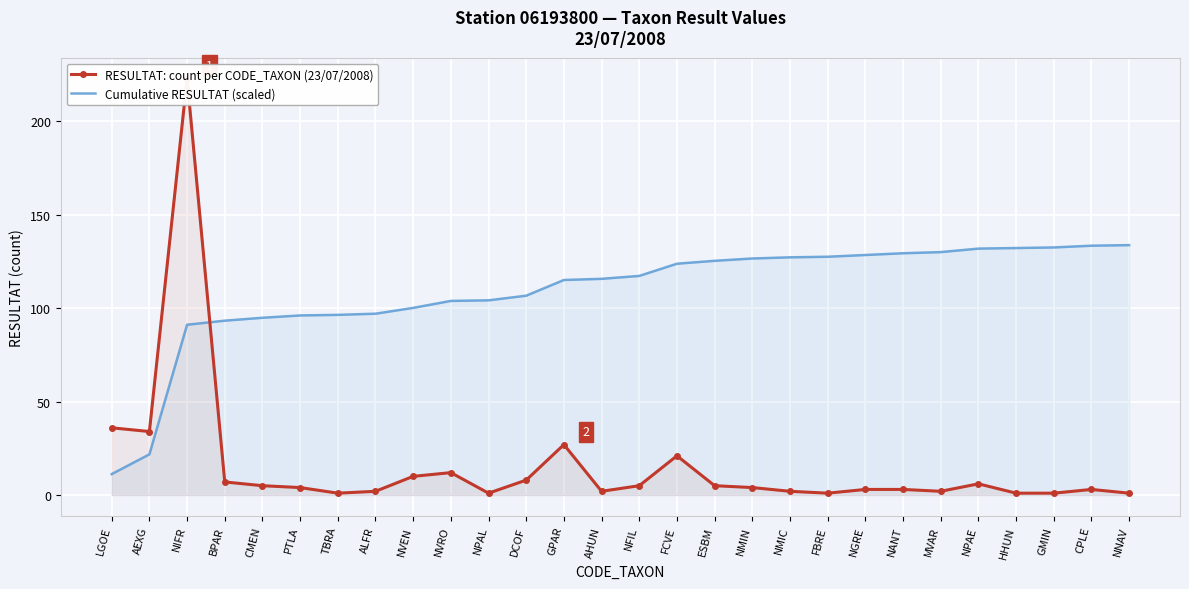

What are all the series names shown in the legend?

RESULTAT: count per CODE_TAXON (23/07/2008), Cumulative RESULTAT (scaled)